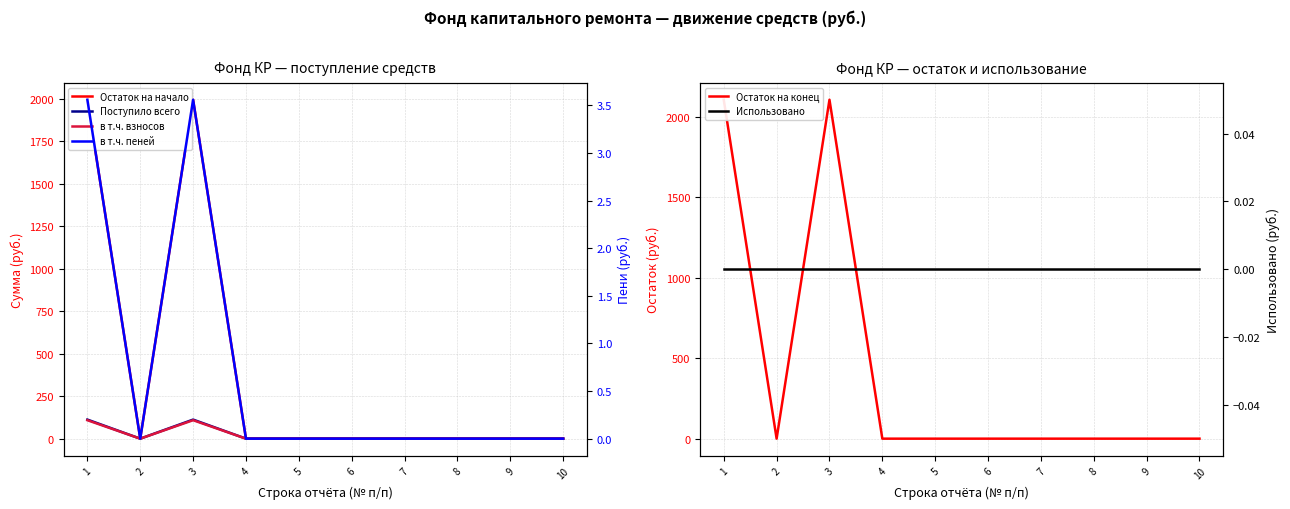

The Остаток на конец series shows 0.0 at 5. True or false?

True